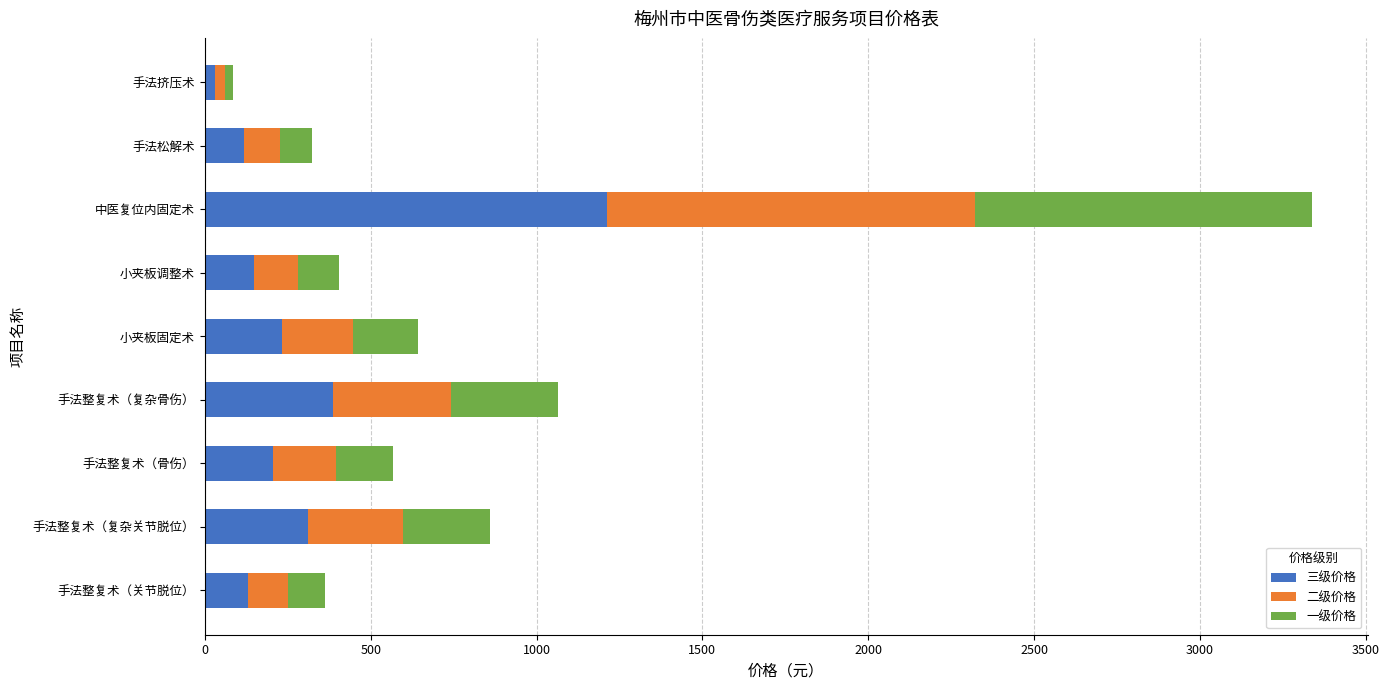

At which label does 三级价格 reach its minimum?

手法挤压术